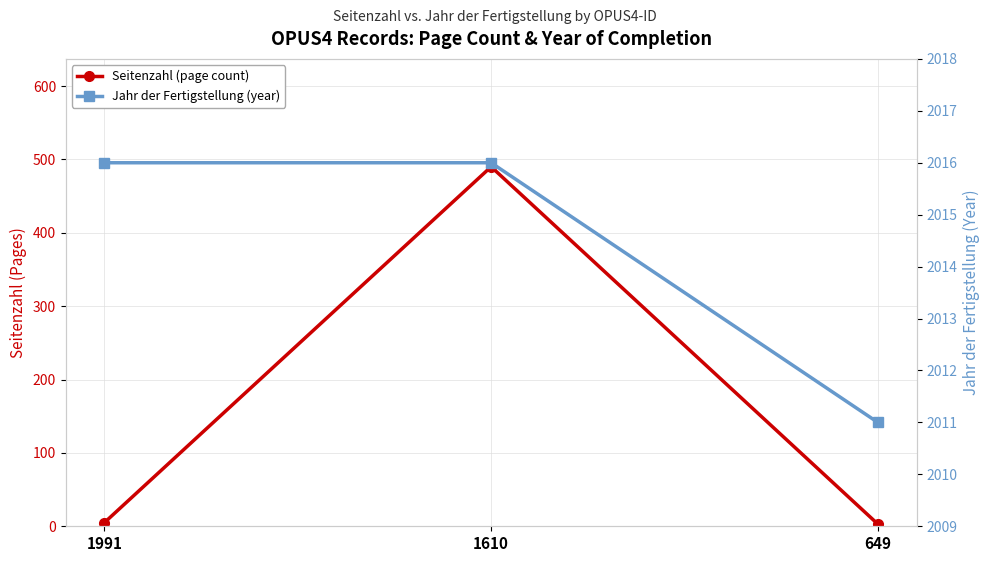

What is the difference between the highest and lowest values at 649?

2008